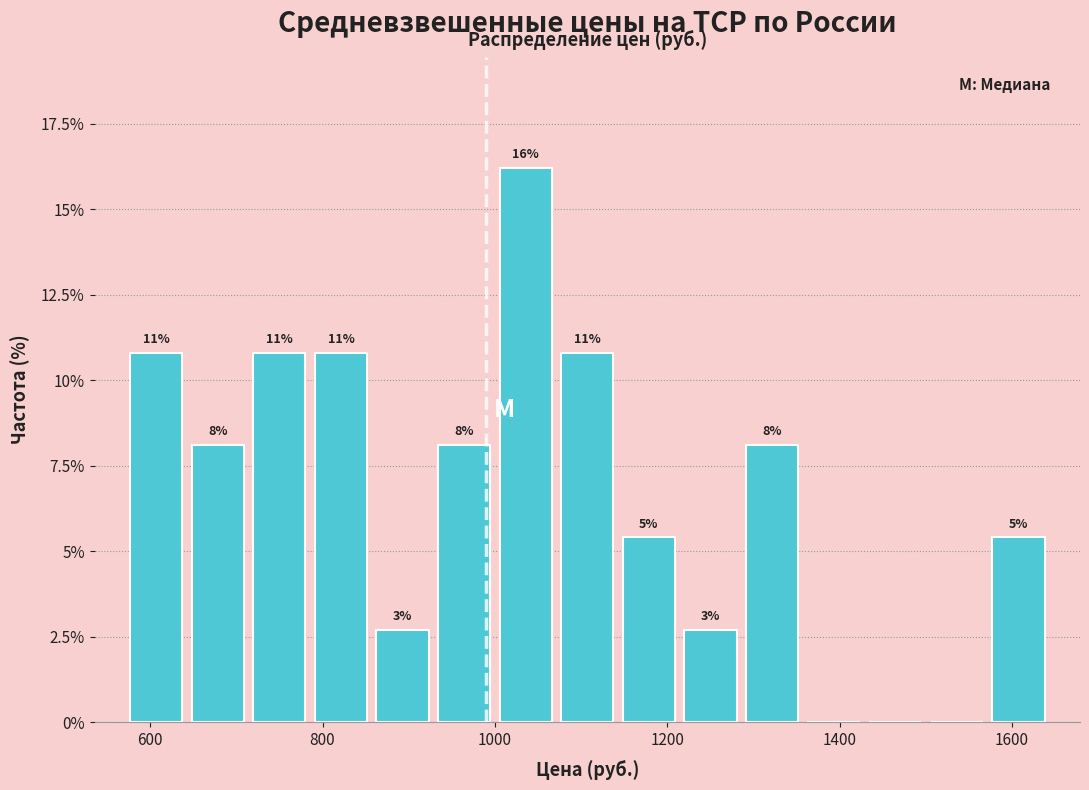

Around what value on the x-axis is the tallest bar? Give the approximate position of its centre, as read against the axis.

1040